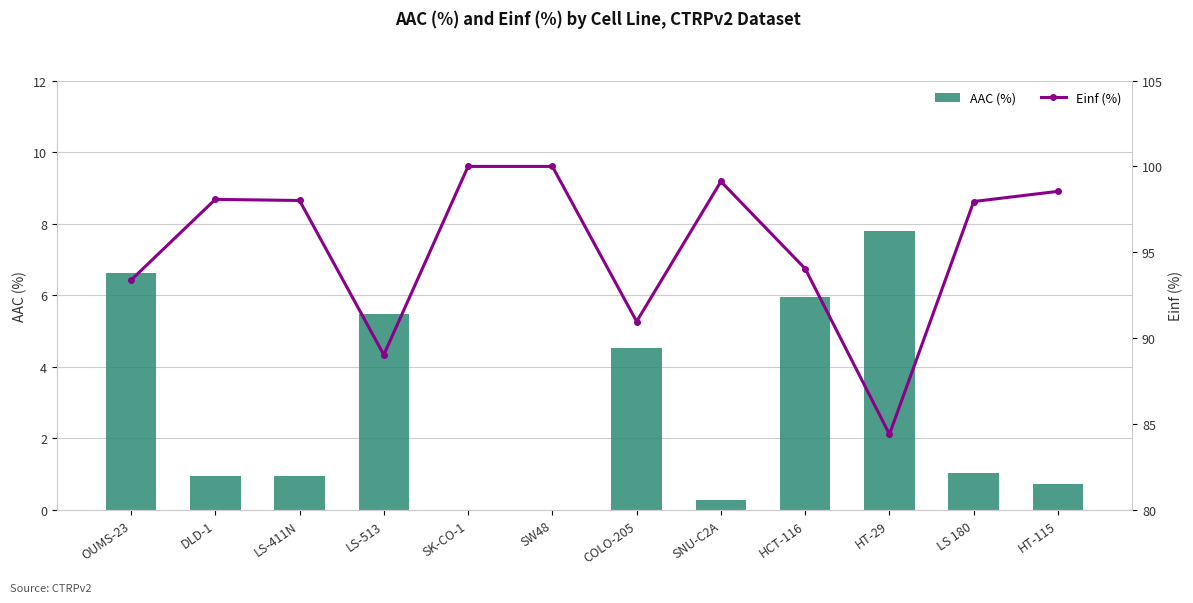

Which label corresponds to the largest value in the chart?

SK-CO-1